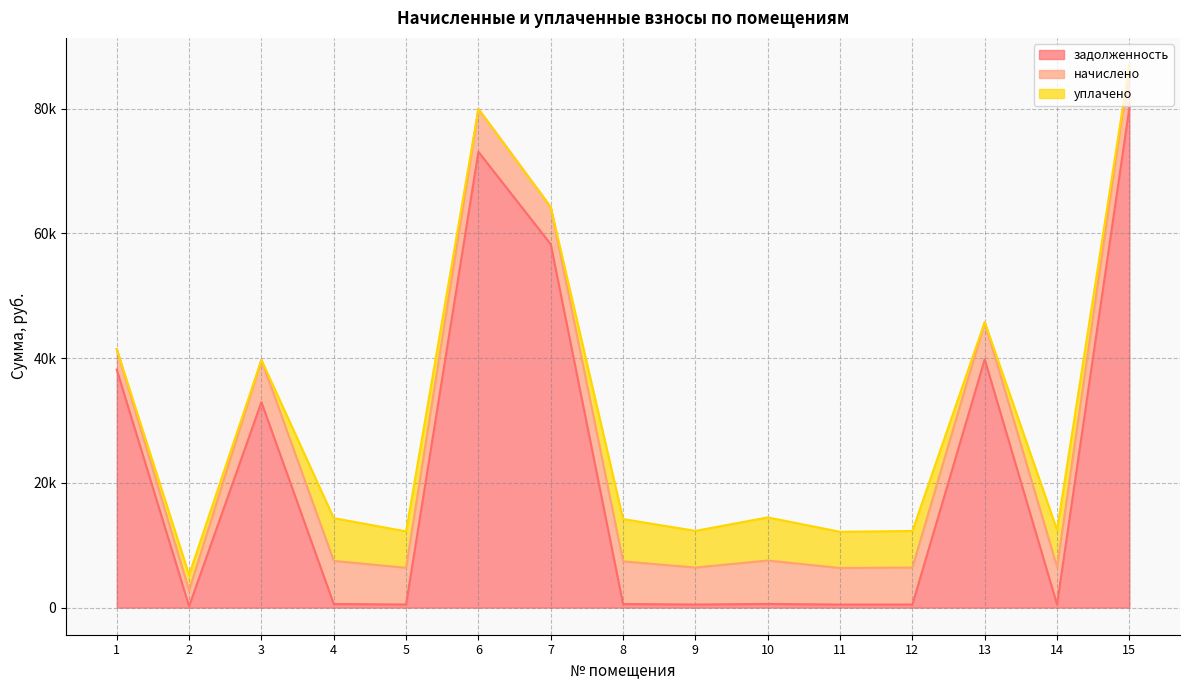

How many lines are shown in the chart?

3